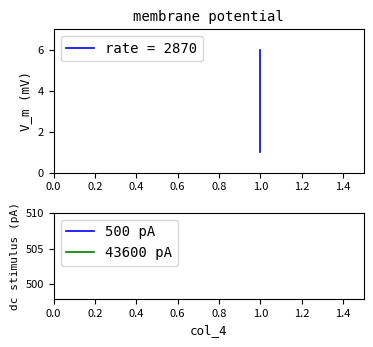

Read the 500 pA value at 0.8.

500